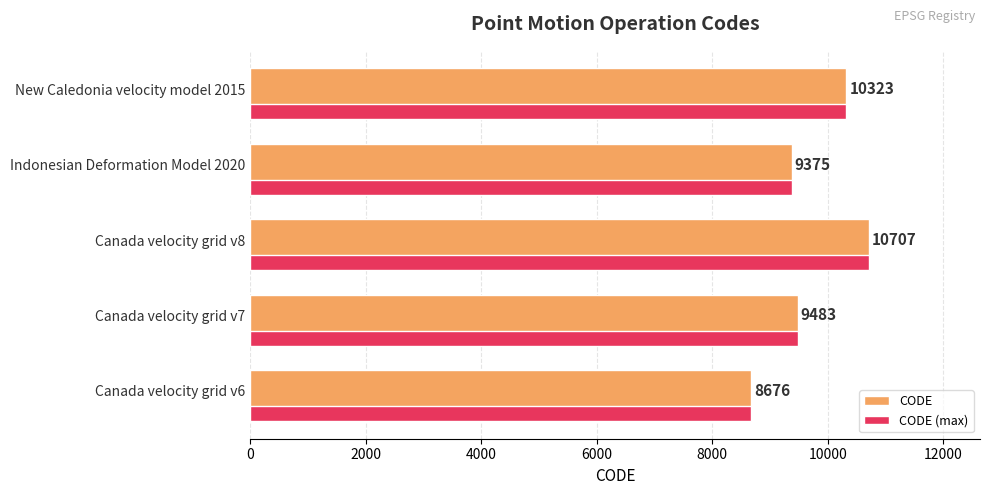

At which category does the chart reach its minimum across all series?

Canada velocity grid v6